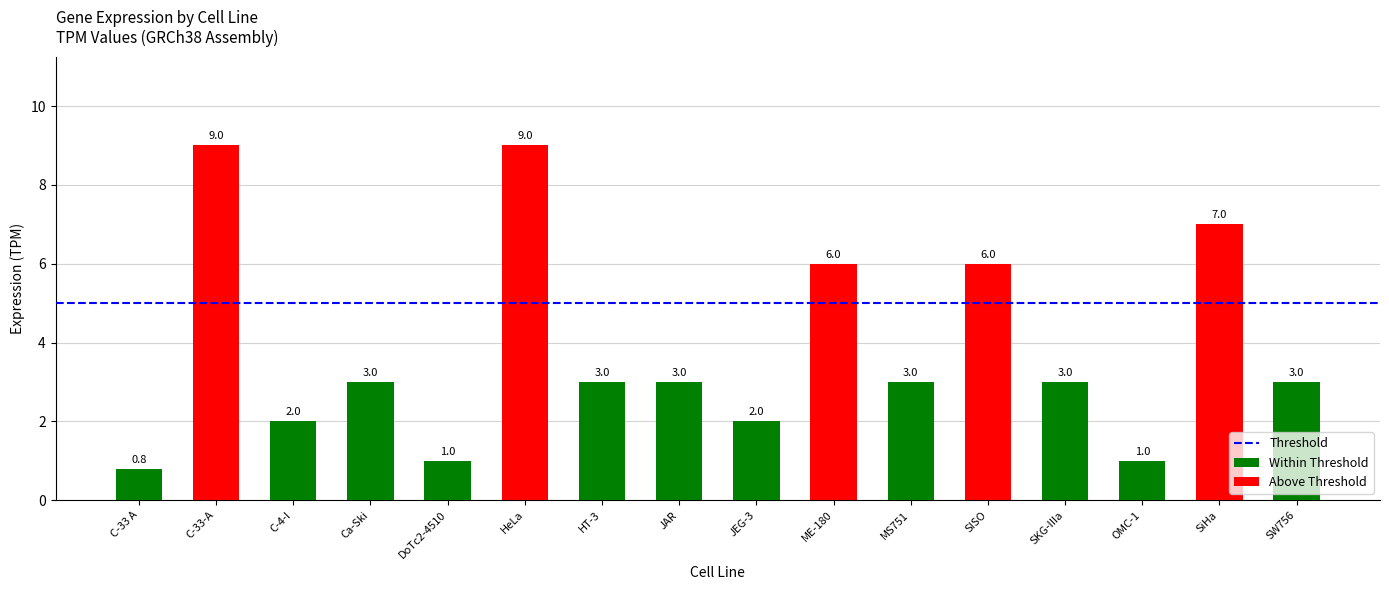

Which has a higher value, C-33 A or SiHa?

SiHa